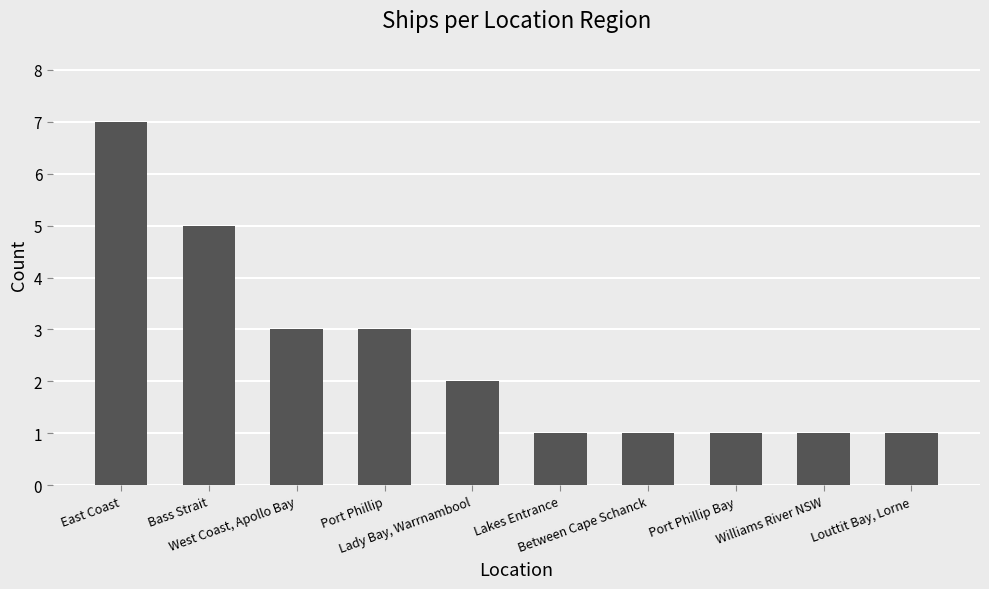

What is the maximum value shown in the chart?

7